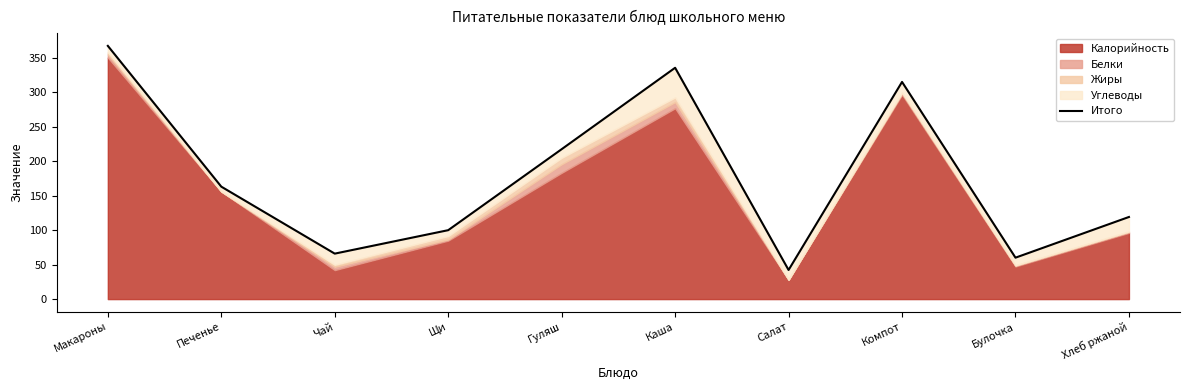

Rank the categories by value from lowest to highest.

Салат, Булочка, Чай, Щи, Хлеб ржаной, Печенье, Гуляш, Компот, Каша, Макароны